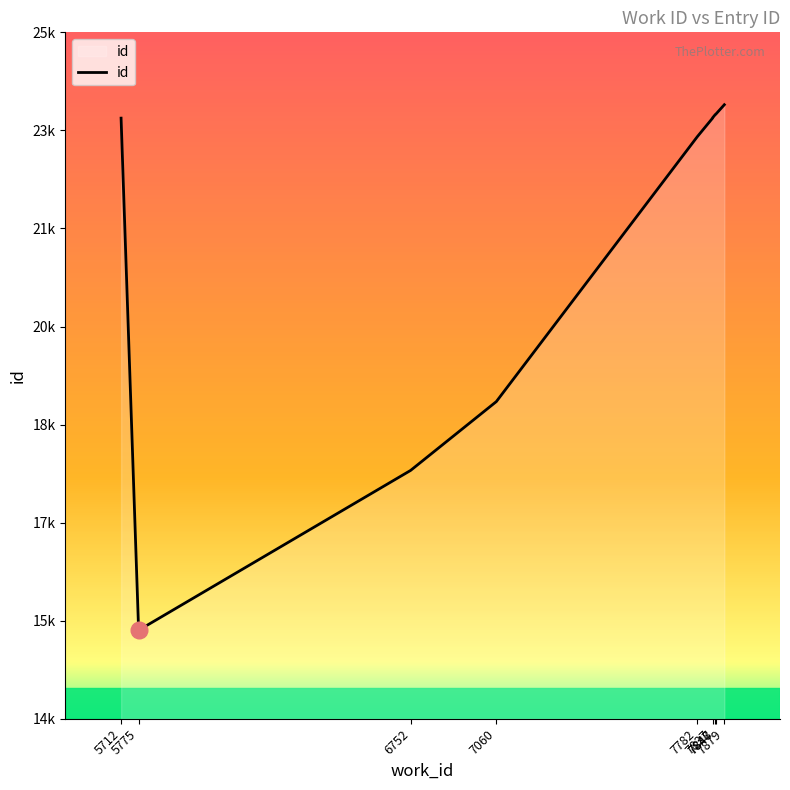

What is the change in value from 7782 to 7847?

+357